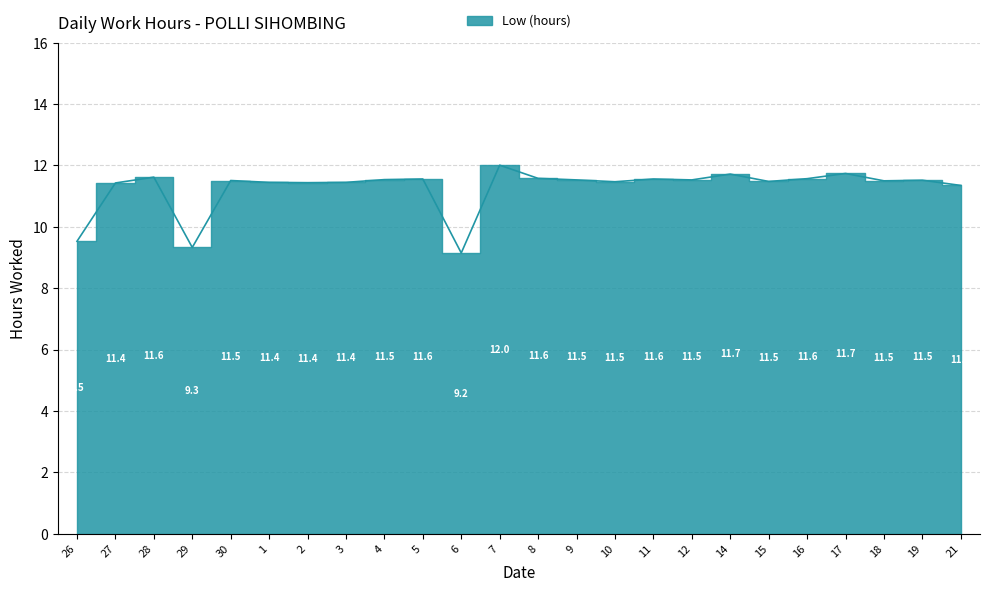

At which category does the data reach its first local peak?

28